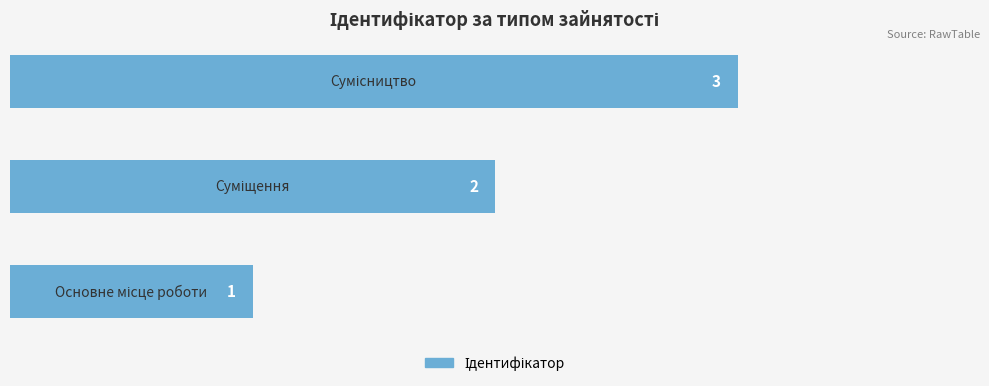

What is the maximum value shown in the chart?

3